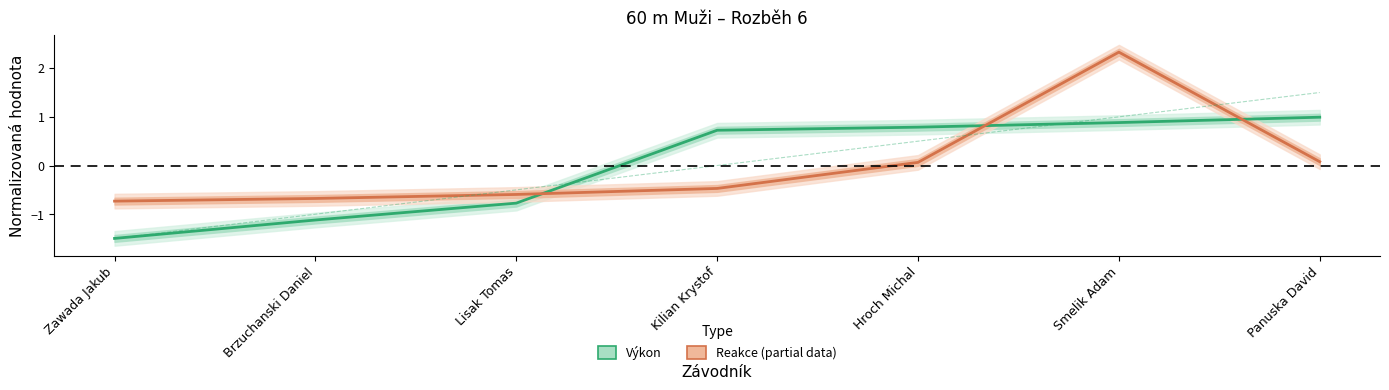

True or false: Reakce (estimate based on partial data) and Výkon (estimate) intersect in this chart.

True